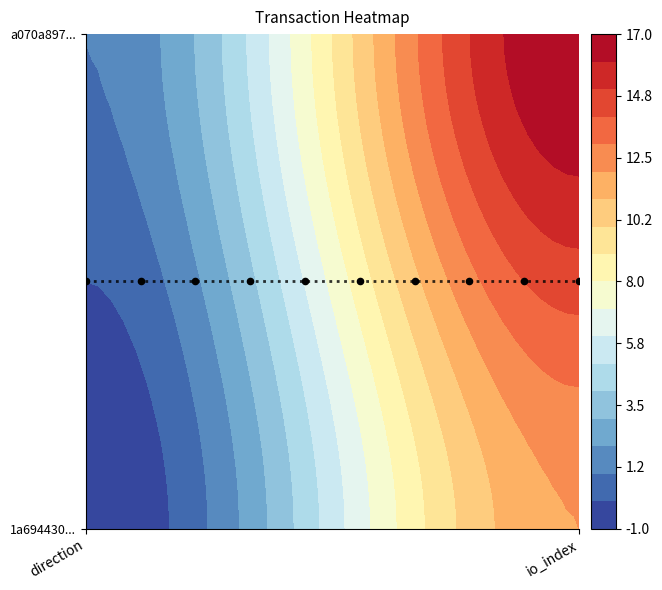

Is it true that 1a694430529fdbe2534fb1b0d406d821a38cb0e equals 12 at 1?

True